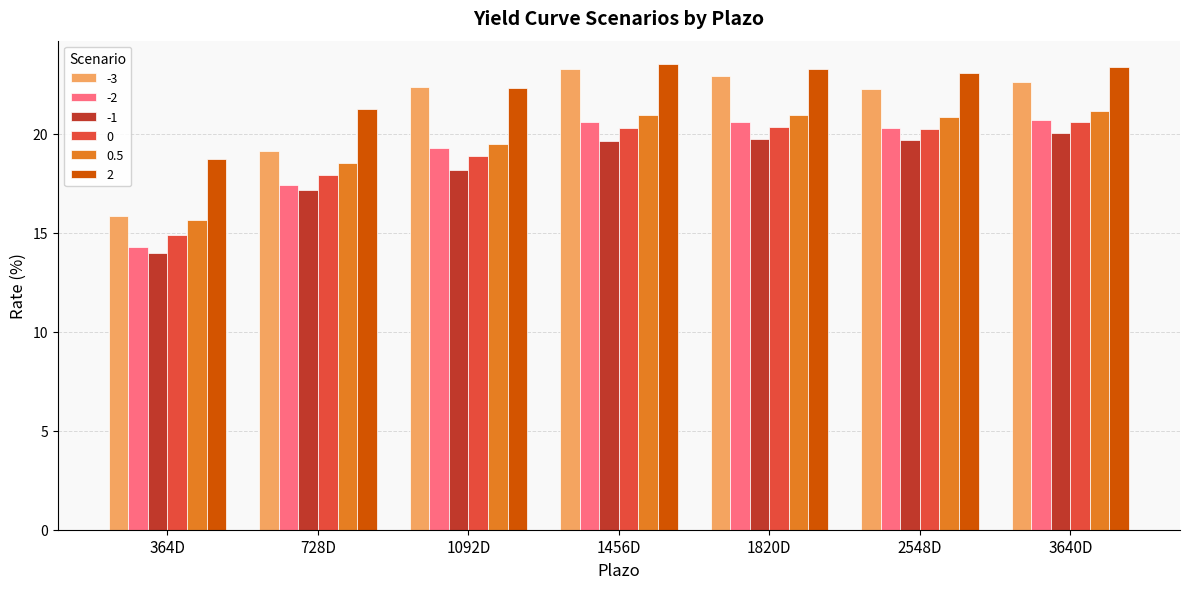

Read the -3 value at 1820D.

22.9